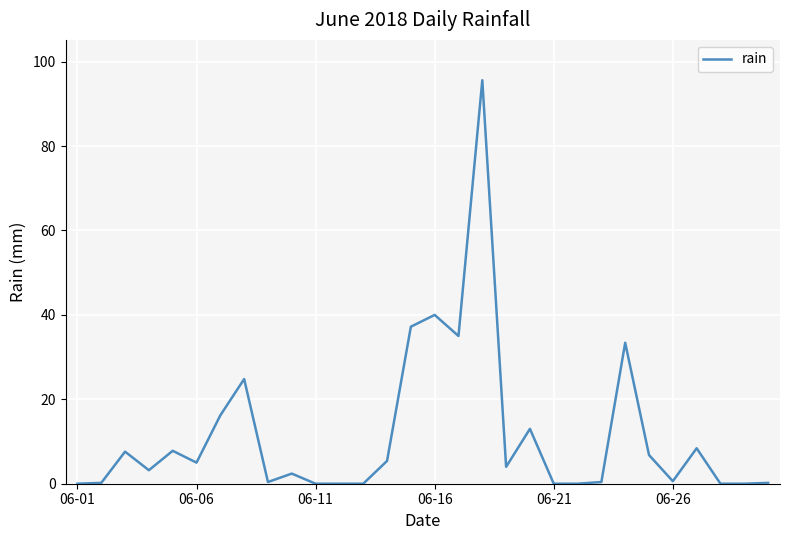

What is the greatest value displayed?

95.6